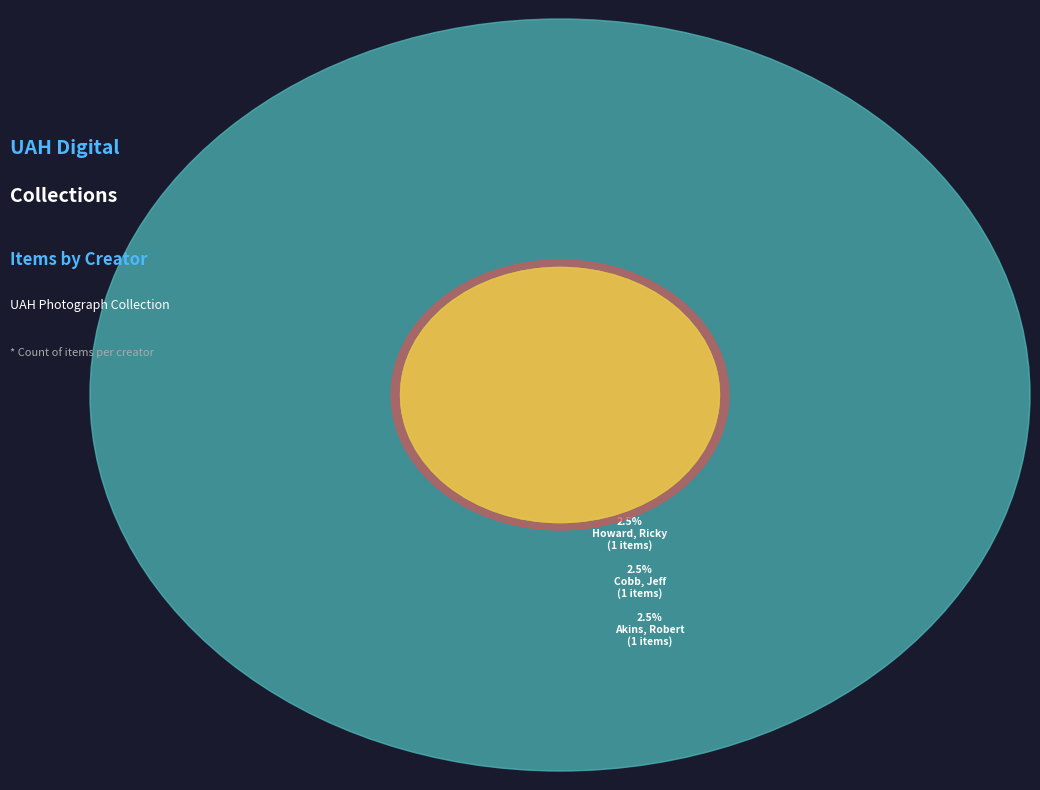

What percentage is the Alabama in Huntsville (Other) slice, to the nearest percent?

5%